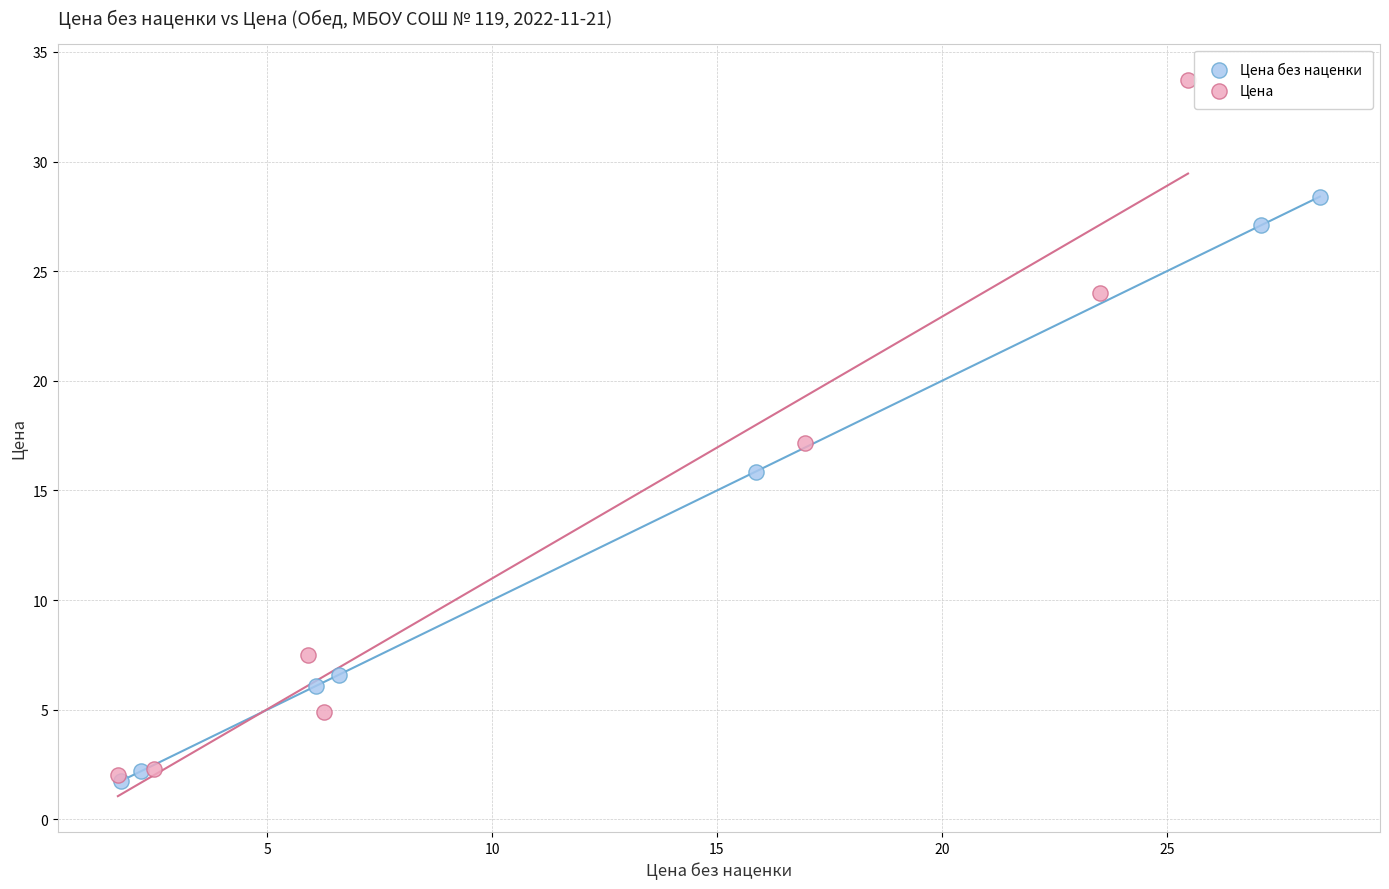

Which series has the largest Y range (max minus min)?

Цена